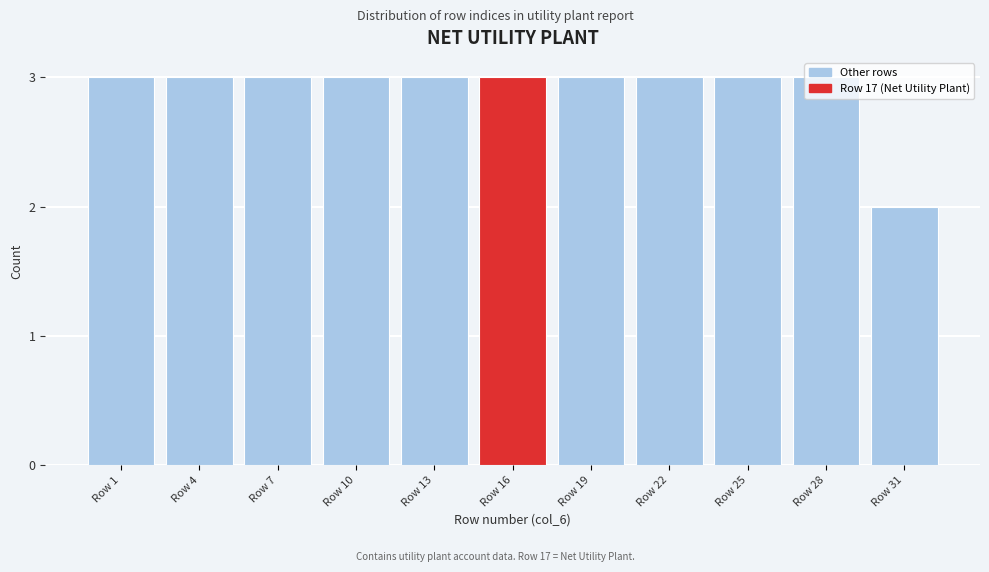

What is the maximum value shown in the chart?

3